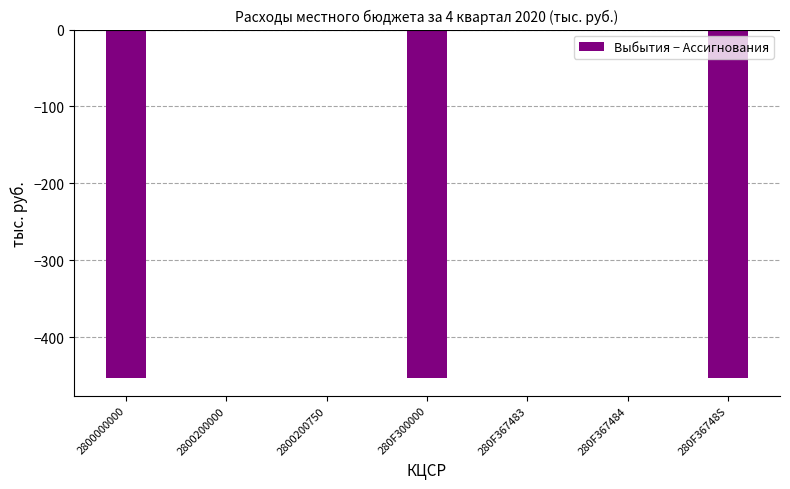

What is the change in value from 280F300000 to 280F367484?

+453.4